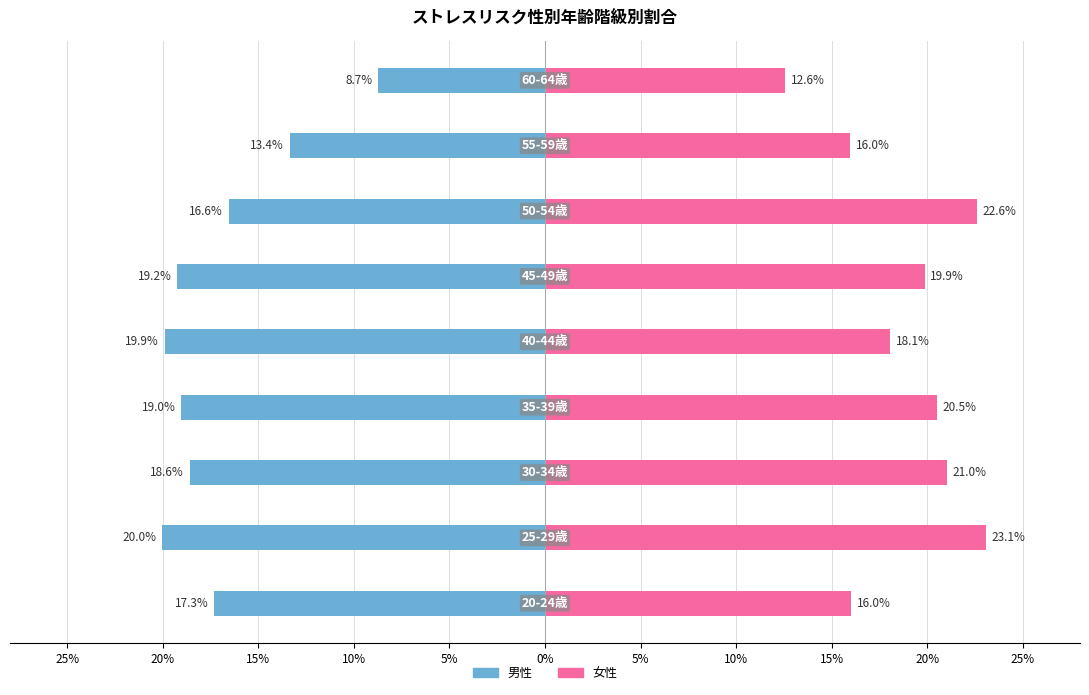

The 女性 series shows 0.1 at 25%. True or false?

False